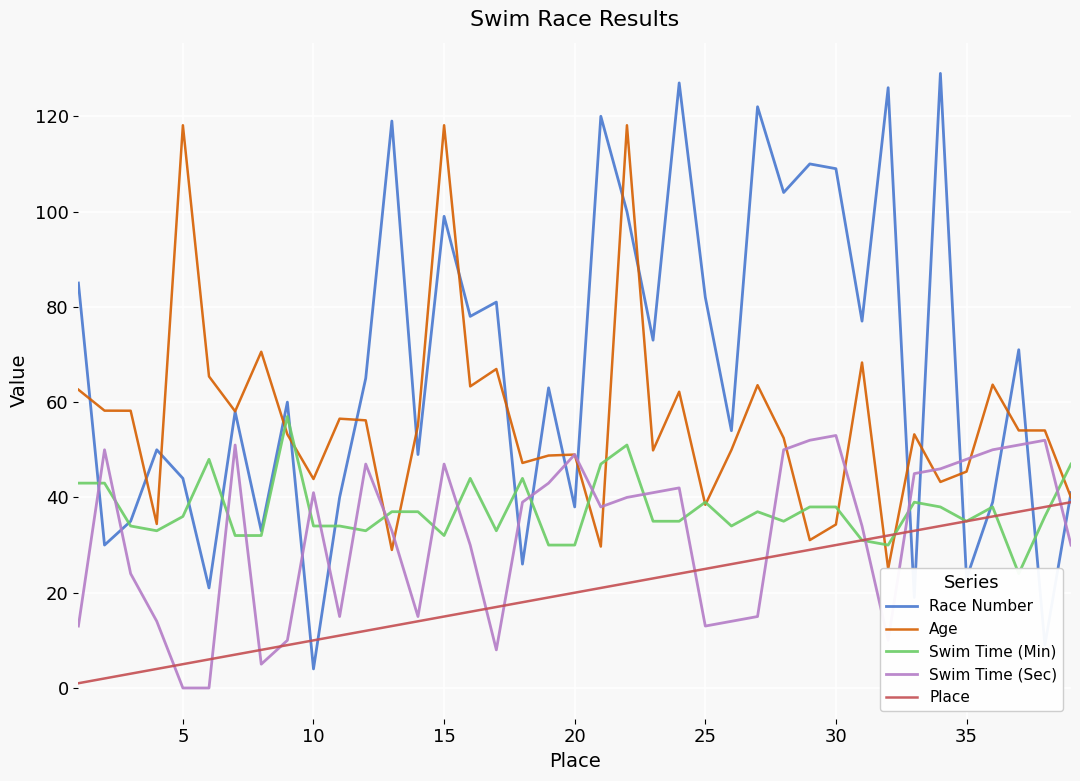

Which series ends up on top after the final intersection of Swim Time (Sec) and Race Number?

Race Number